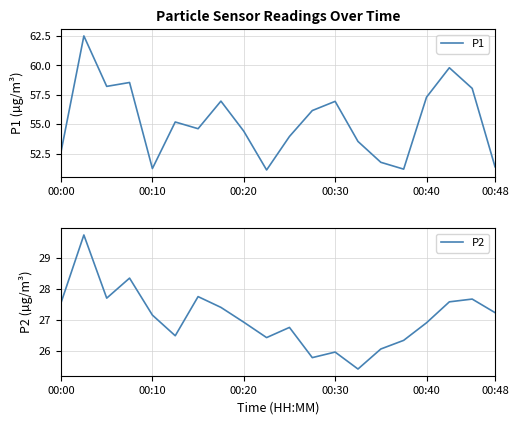

What is the sum of the P1 values at 18 and 13?

111.6